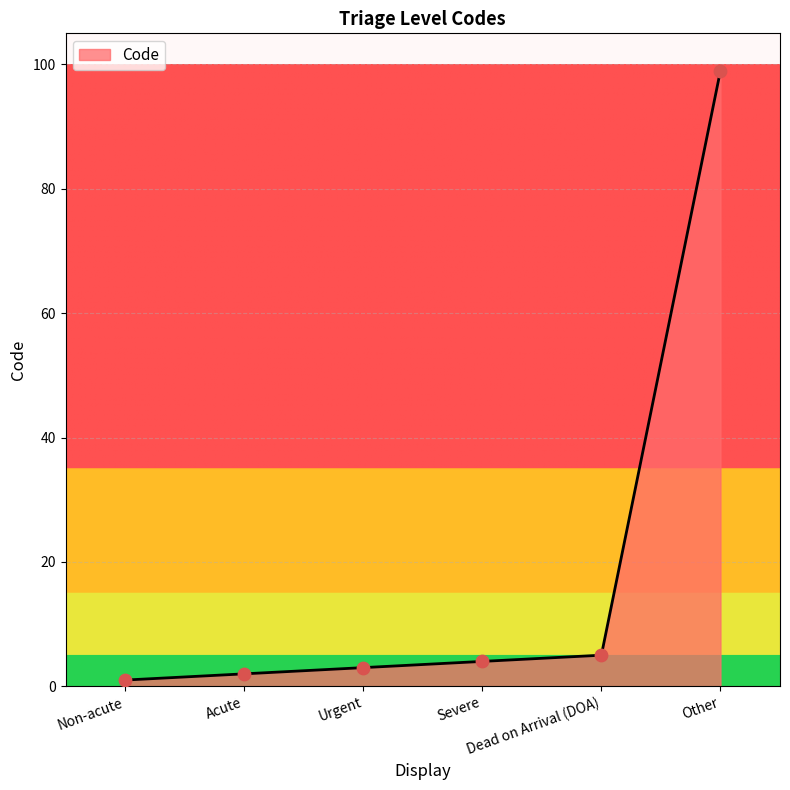

What is the change in value from Severe to Dead on Arrival (DOA)?

+1